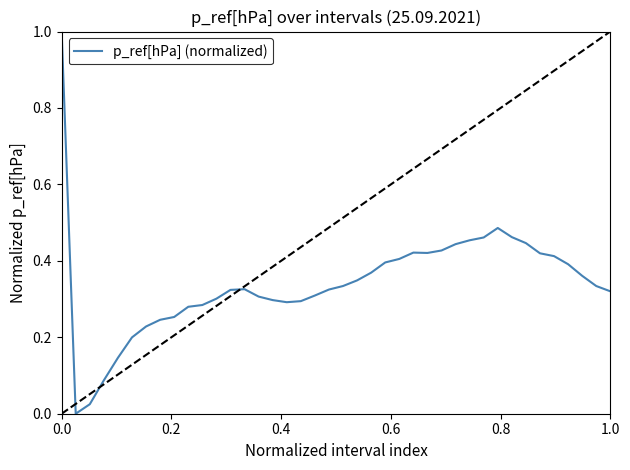

What is the greatest value displayed?

1.0